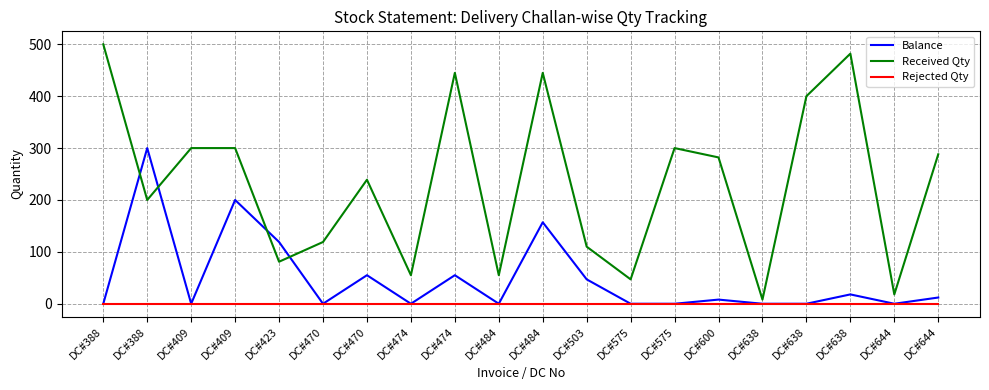

Is this an area chart (filled region under the line)?

No